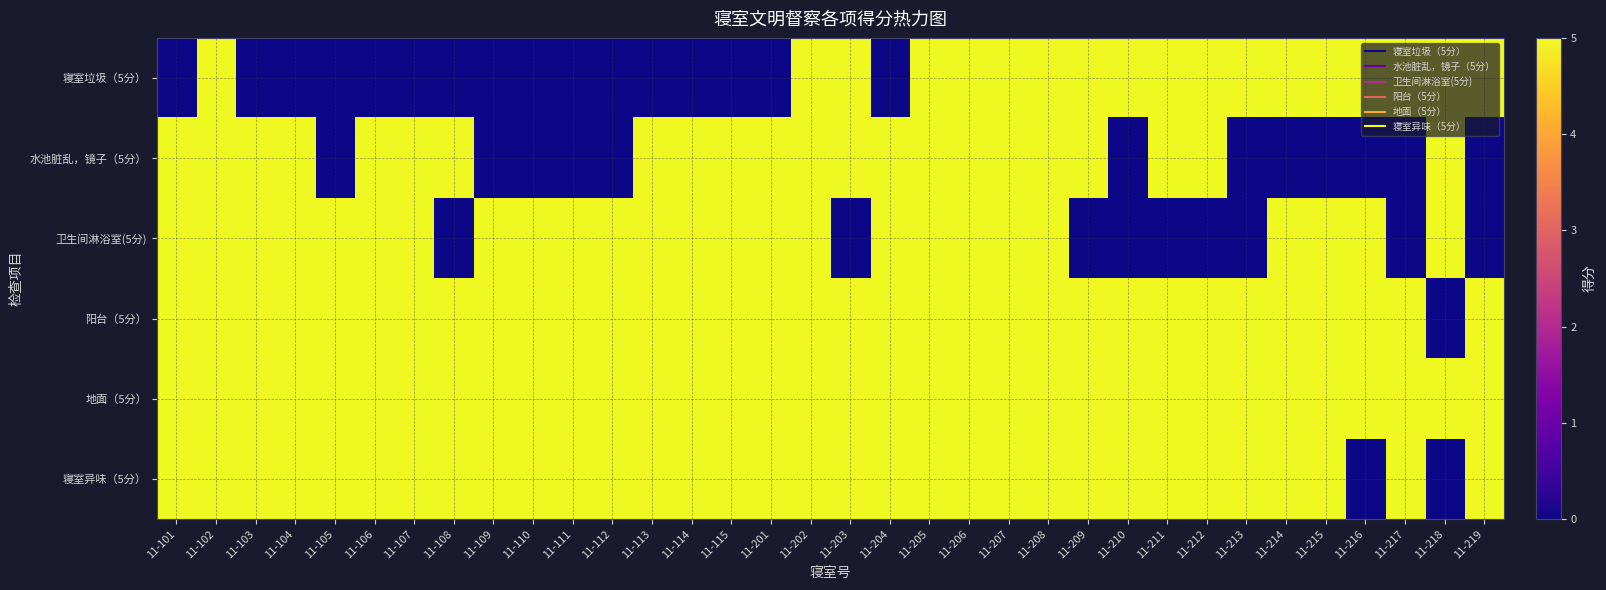

Which label corresponds to the smallest value in the chart?

11-101